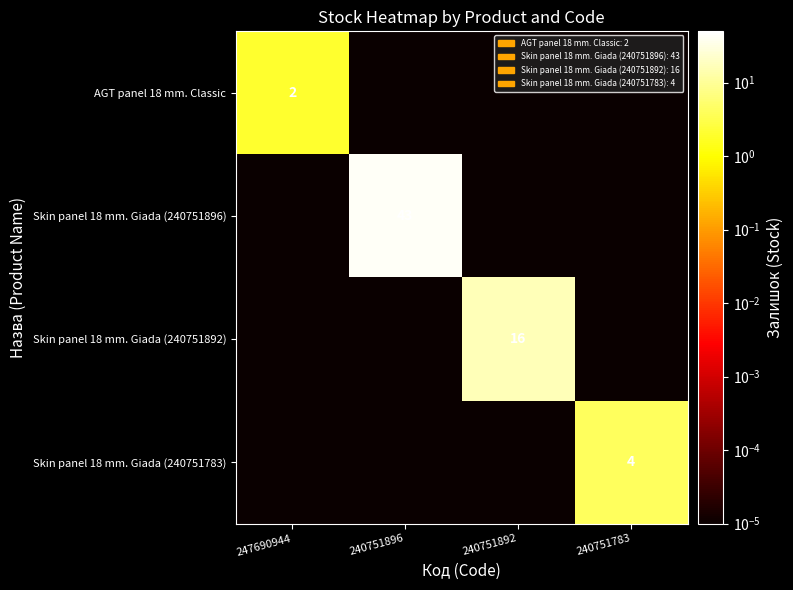

Which series changed the most between 240751892 and 240751783?

Skin panel 18 mm. Giada (240751892)